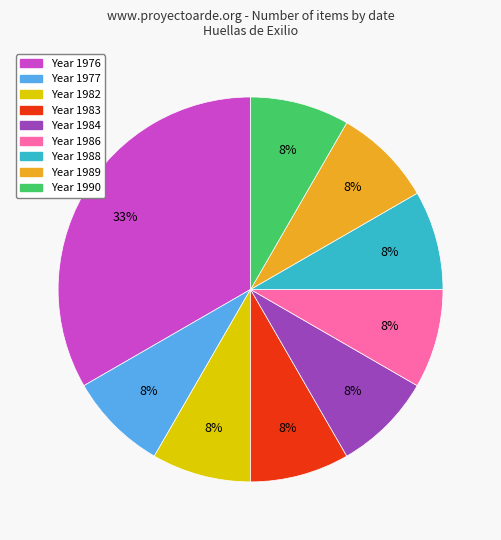

To the nearest percent, what is the average slice percentage?

11%